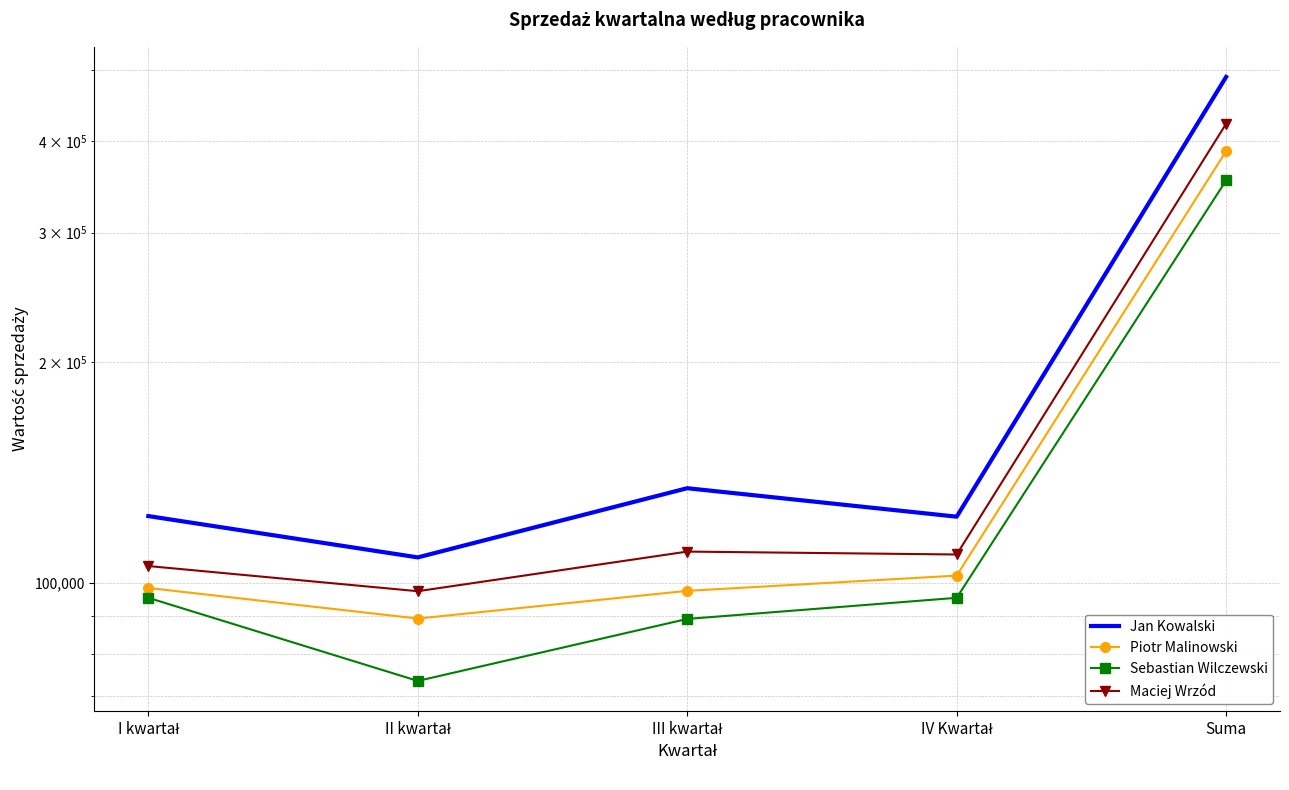

What are all the series names shown in the legend?

Jan Kowalski, Piotr Malinowski, Sebastian Wilczewski, Maciej Wrzód